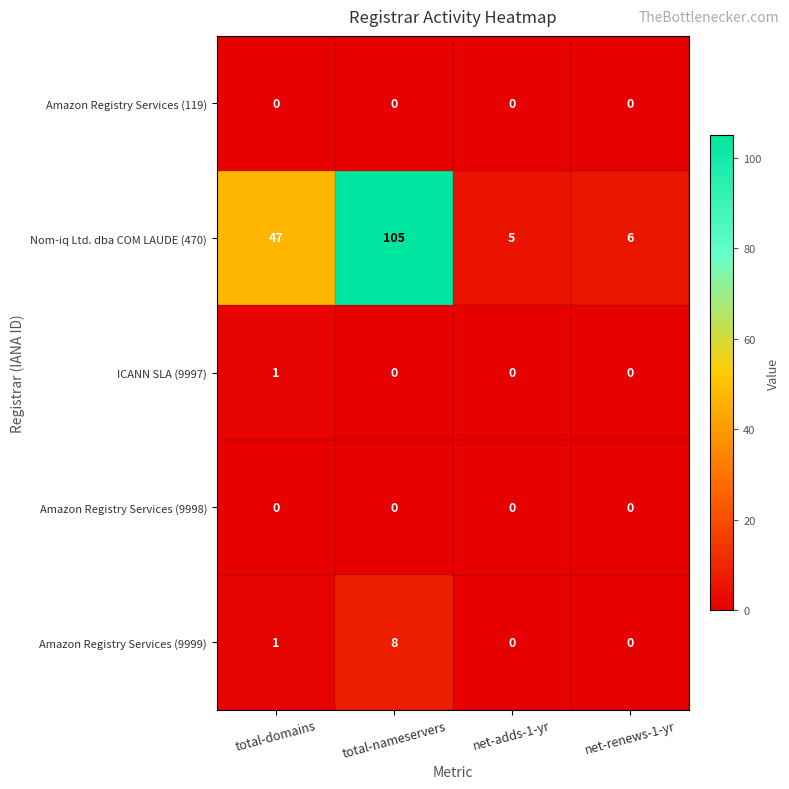

The Amazon Registry Services (9999) series shows 0 at net-adds-1-yr. True or false?

True